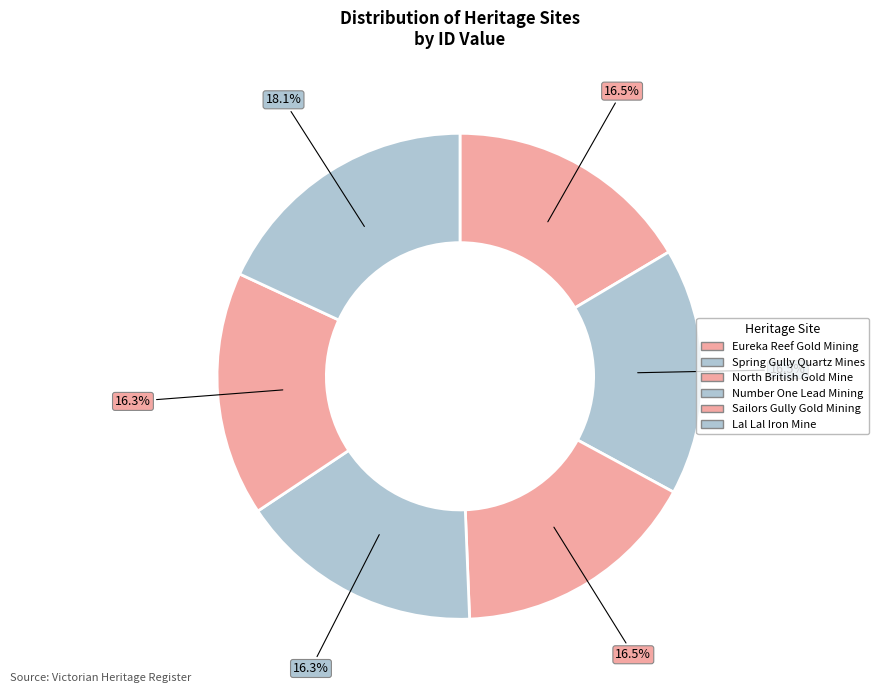

Is there a majority slice in this chart?

No